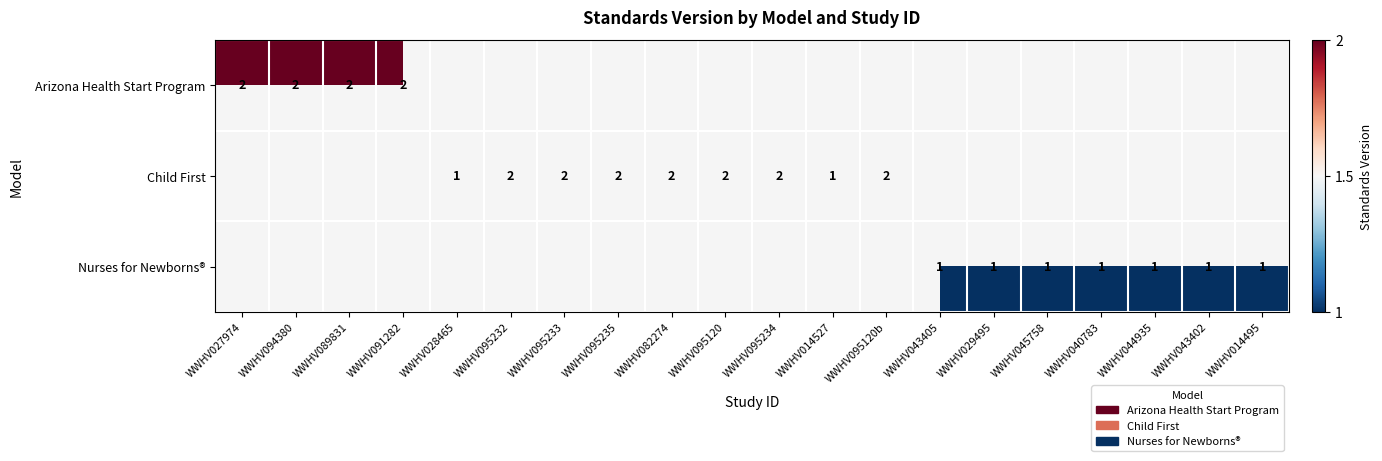

The Arizona Health Start Program series shows 2 at WWHV094380. True or false?

True